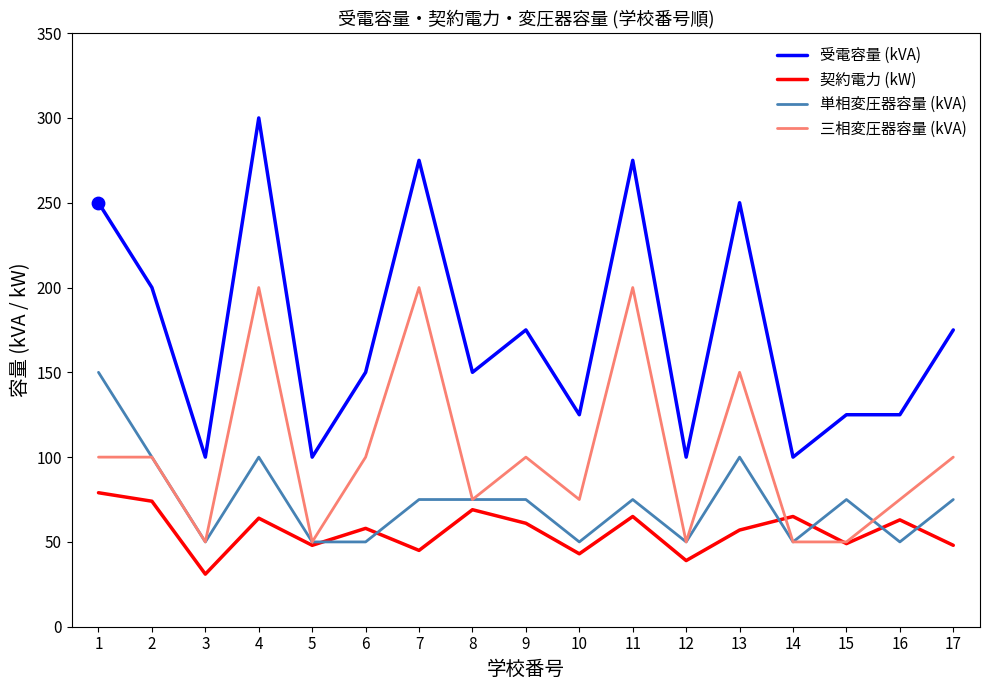

Is the value of 受電容量 (kVA) at 1 greater than the value of 契約電力 (kW) at 14?

Yes